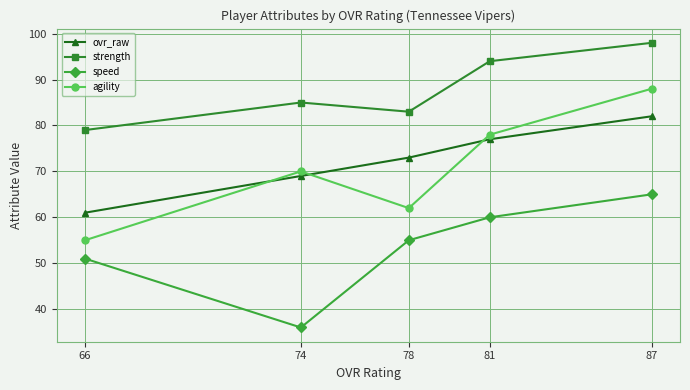

True or false: strength and ovr_raw intersect in this chart.

False